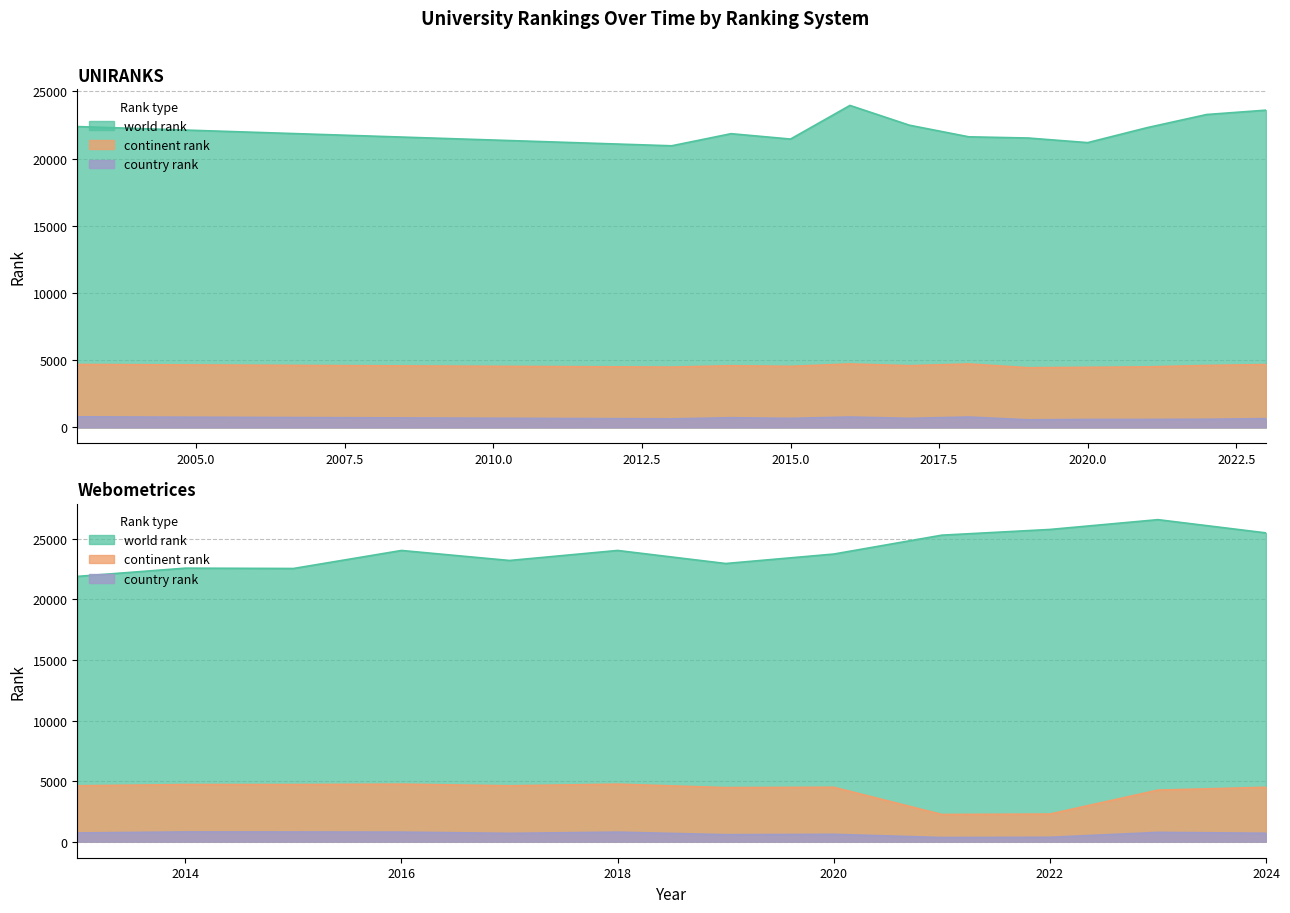

Reading right to left, extract all data points from this chart.

UNIRANKS world rank: 23596	23272	22296	21182	21524	21614	22478	23948	21447	21847	20946	22376
UNIRANKS continent rank: 4673	4607	4501	4467	4438	4717	4589	4718	4540	4588	4484	4682
UNIRANKS country rank: 651	607	593	593	564	772	673	772	671	718	636	787
Webometrices world rank: 25497	26590	25780	25309	23749	22968	24046	23219	24045	22557	22585	21903
Webometrices continent rank: 4487	4254	2276	2242	4489	4461	4745	4611	4745	4710	4712	4611
Webometrices country rank: 693	762	356	337	602	574	783	683	783	797	799	714